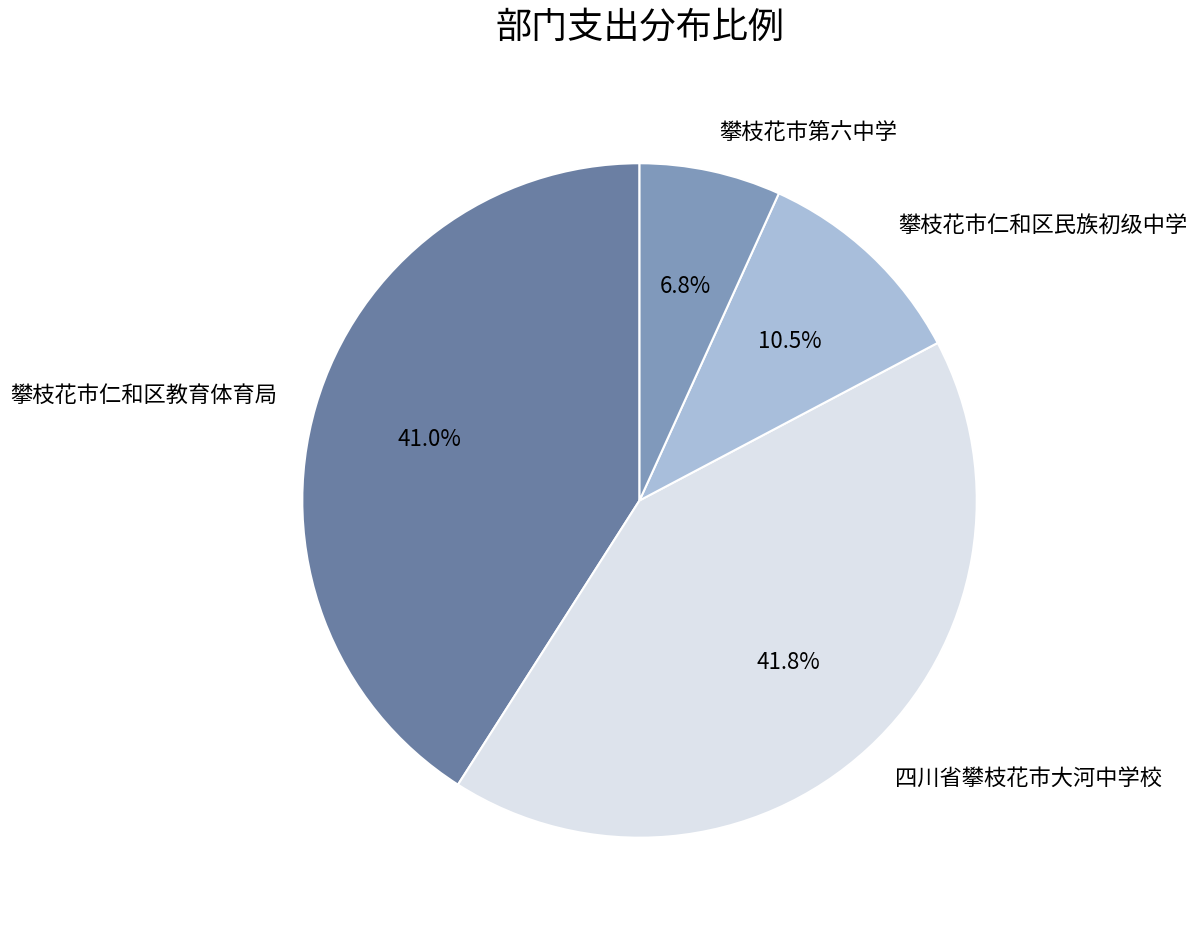

What portion of the pie excludes 攀枝花市仁和区教育体育局?

59.0%